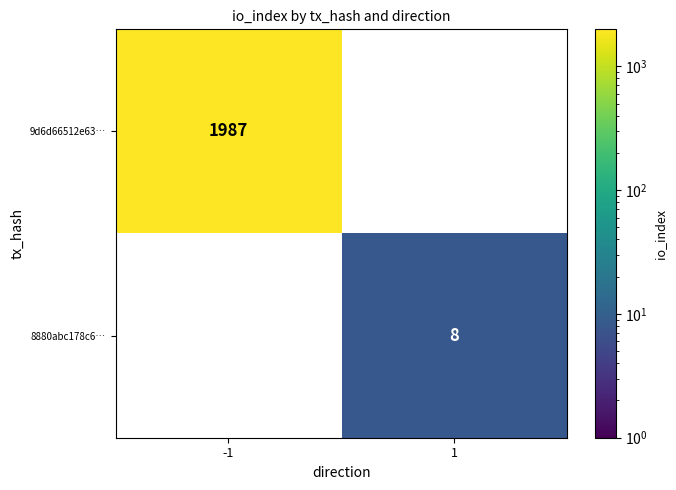

The value of 8880abc178c6… at 1 is 3. True or false?

False